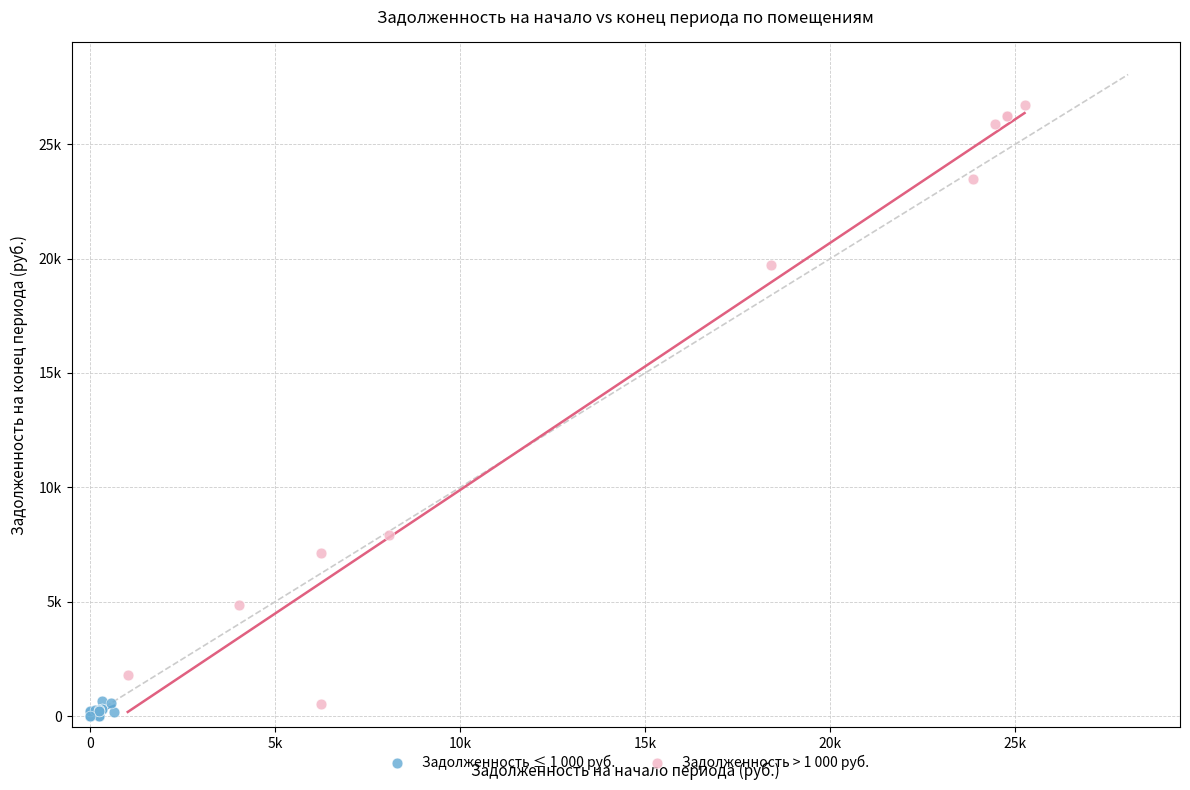

What are all the series names shown in the legend?

Задолженность ≤ 1 000 руб., Задолженность > 1 000 руб.